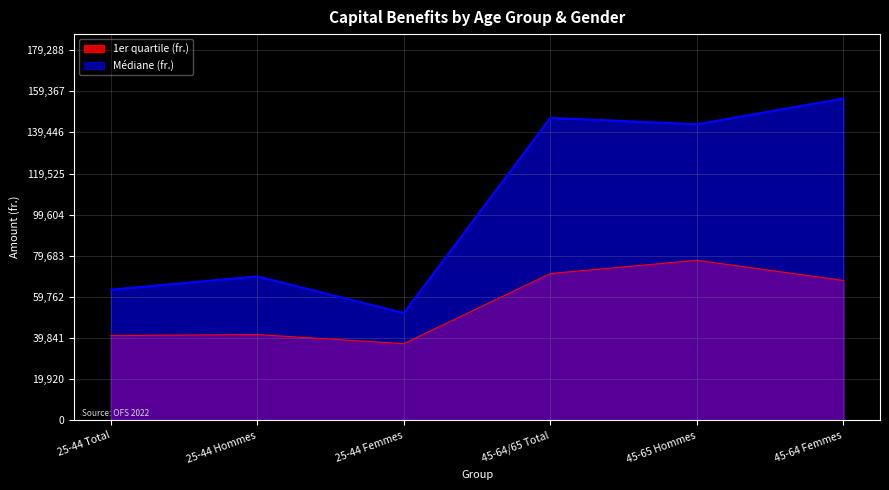

Is the value of Médiane (fr.) at 25-44 Hommes greater than the value of 1er quartile (fr.) at 45-64/65 Total?

No